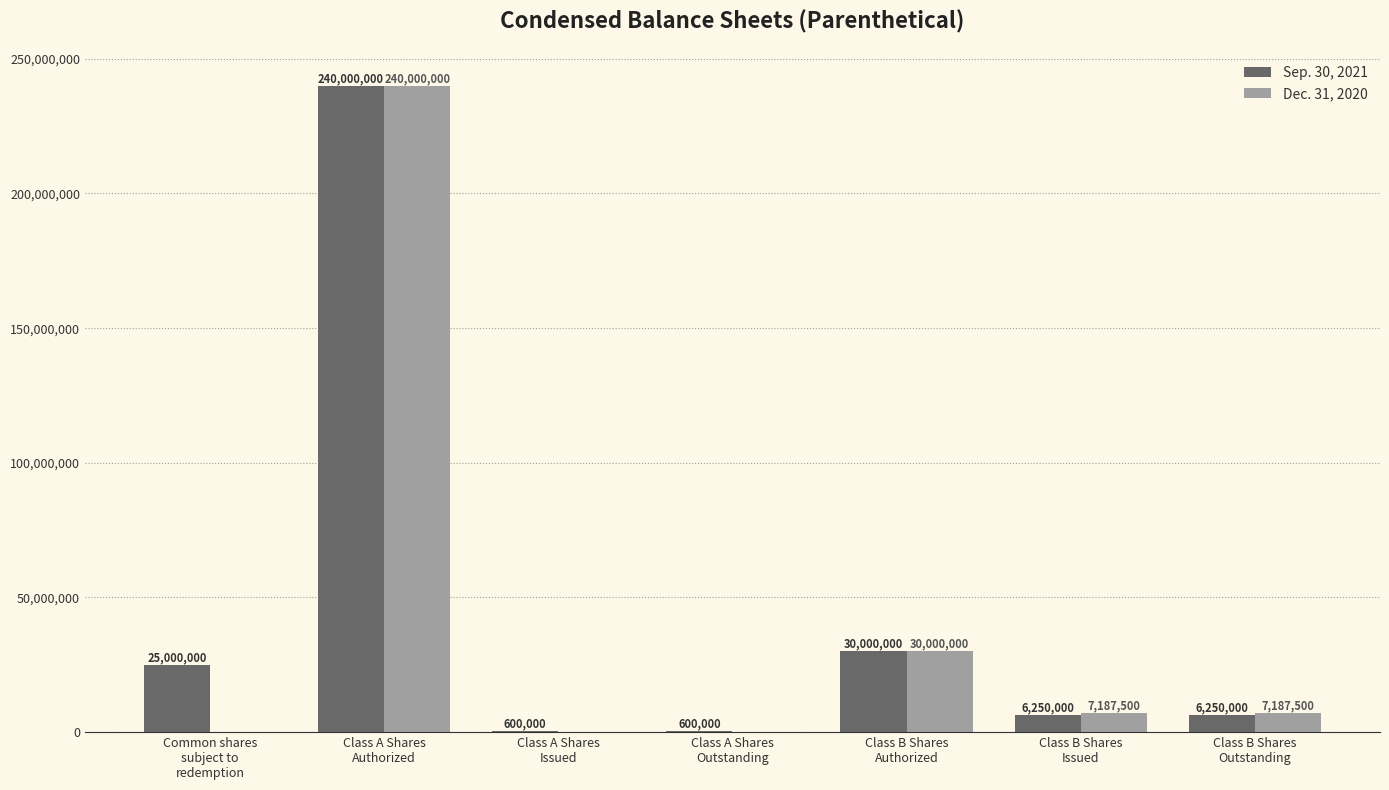

The Dec. 31, 2020 series shows 240000000 at Class A Shares
Authorized. True or false?

True